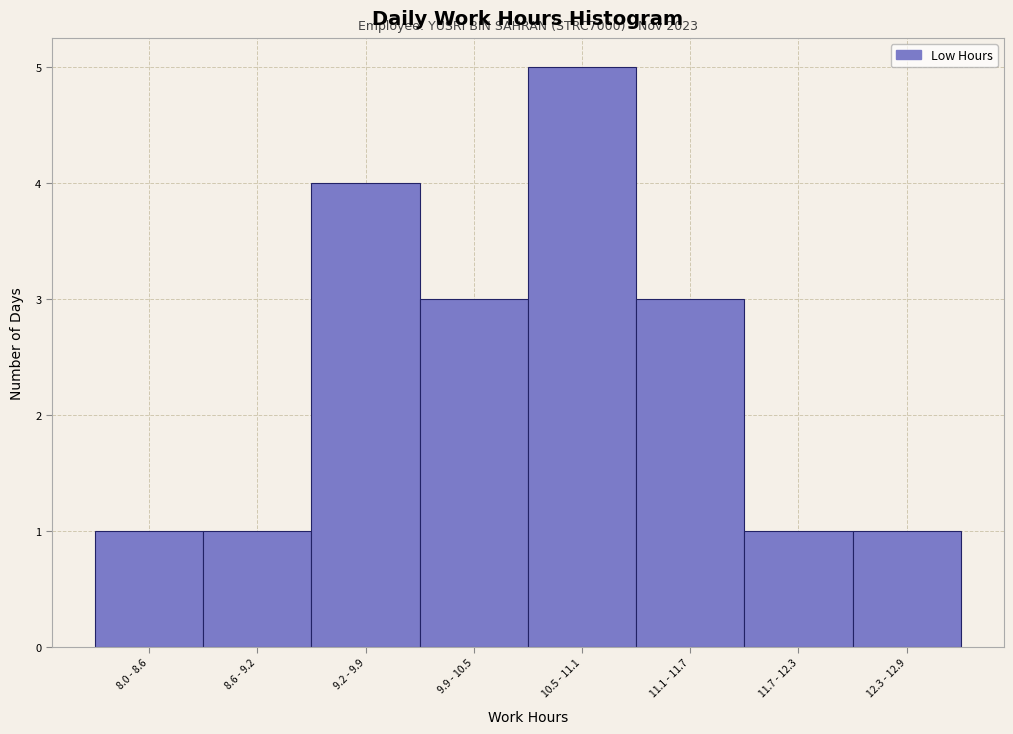

Reading left to right, list all the values displayed in this chart.

8.0 - 8.6=1	8.6 - 9.2=1	9.2 - 9.9=4	9.9 - 10.5=3	10.5 - 11.1=5	11.1 - 11.7=3	11.7 - 12.3=1	12.3 - 12.9=1